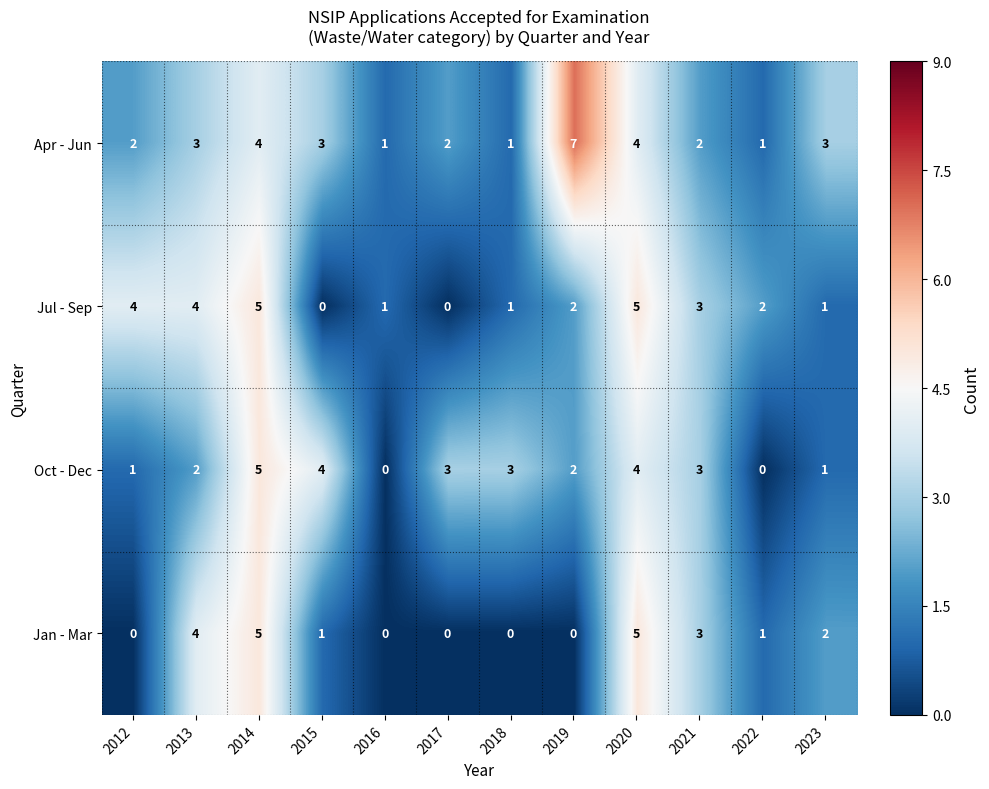

What is the greatest value displayed?

7